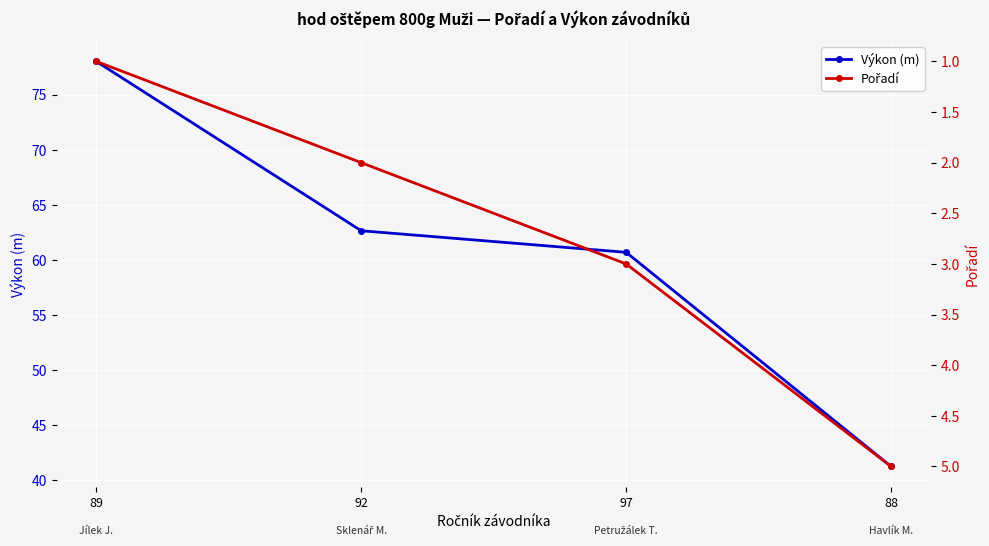

What is the maximum value for Výkon (m)?

78.0